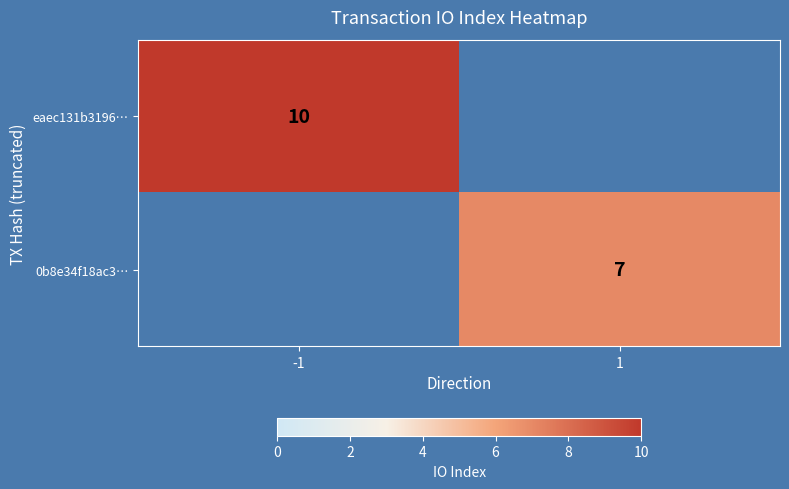

Is it true that eaec131b3196… equals 10 at -1?

True